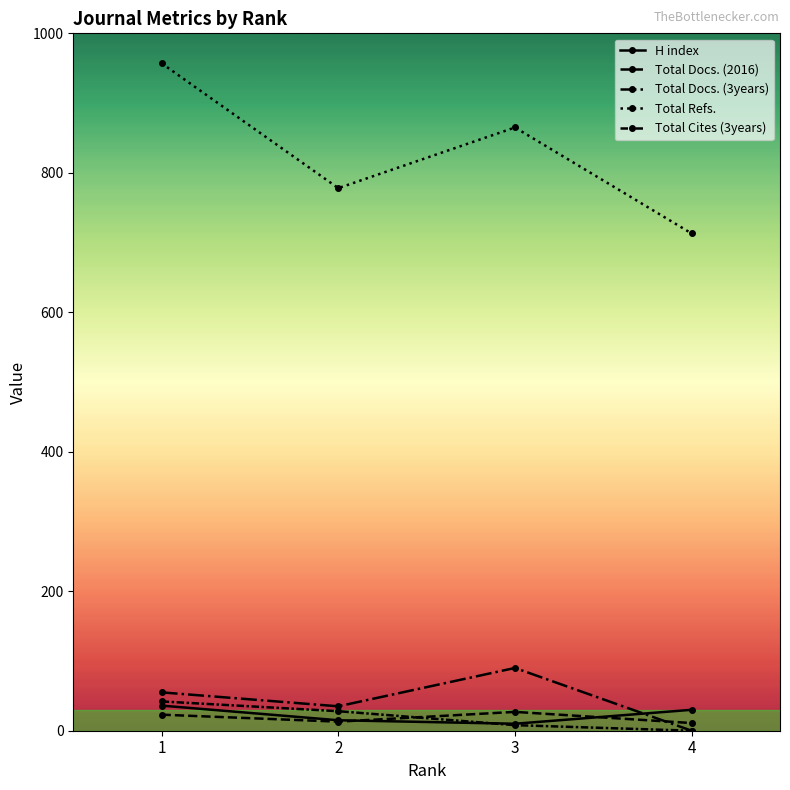

How many lines are shown in the chart?

5